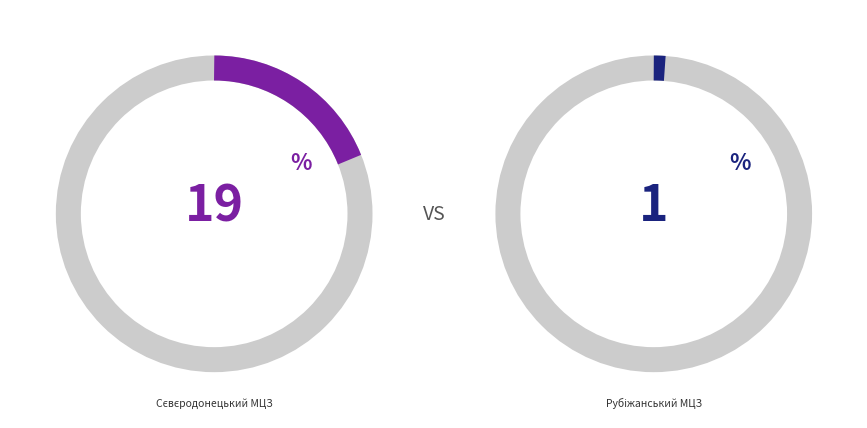

Does Кремінський РЦЗ account for over 50% of the chart?

No